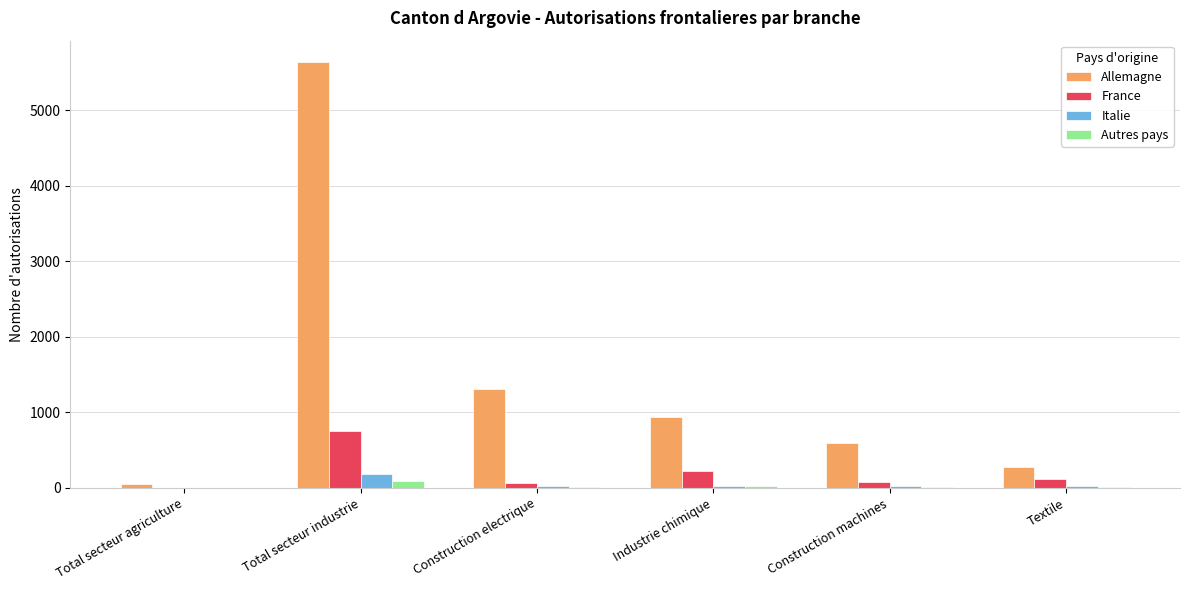

The Allemagne series shows 5637 at Total secteur industrie. True or false?

True